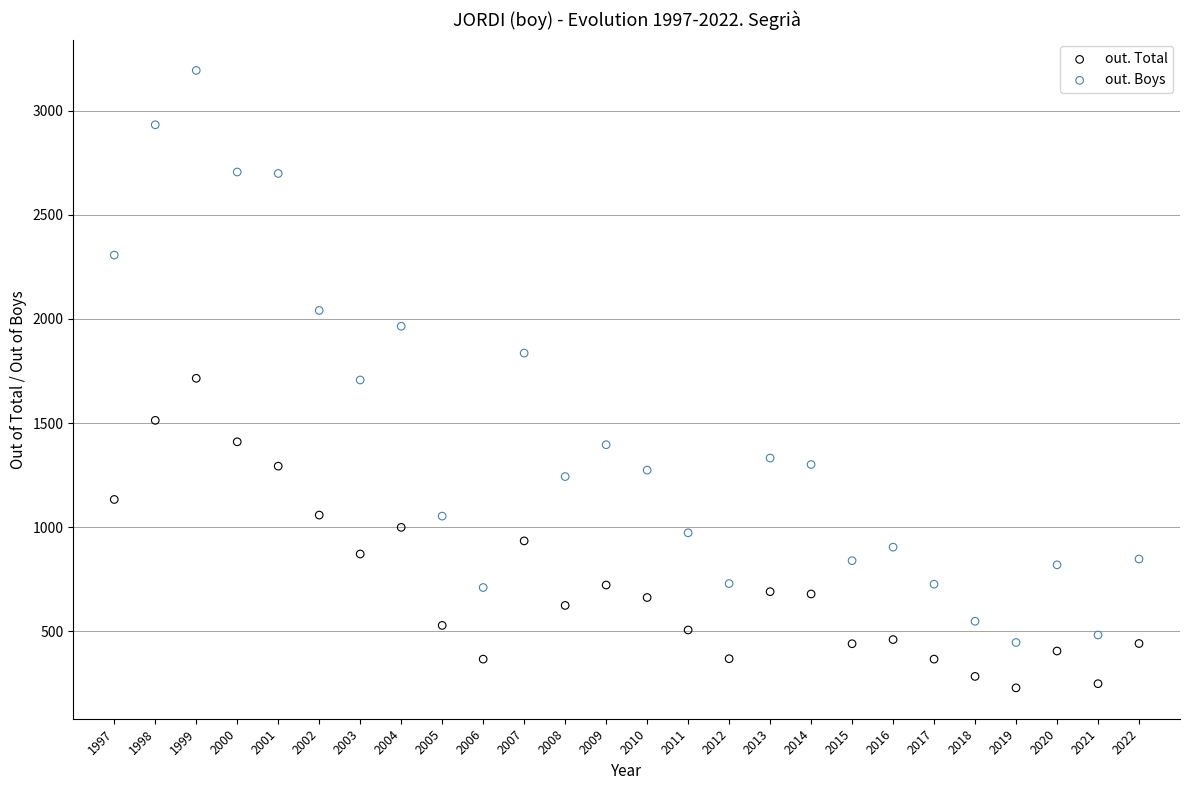

Which series has the widest spread of Y values?

out. Boys